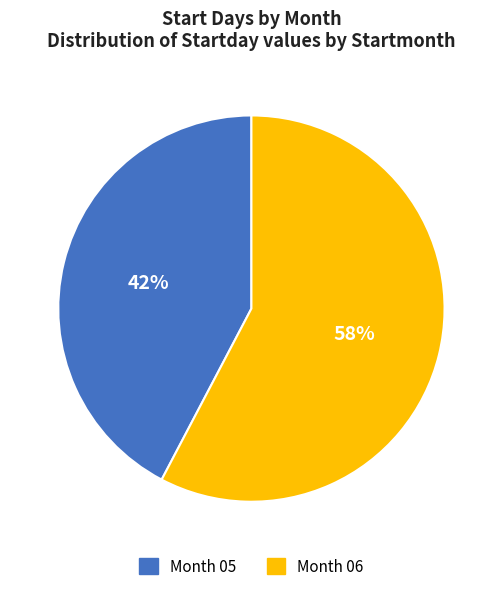

Do Month 06 and Month 05 together represent more than half of the pie?

Yes